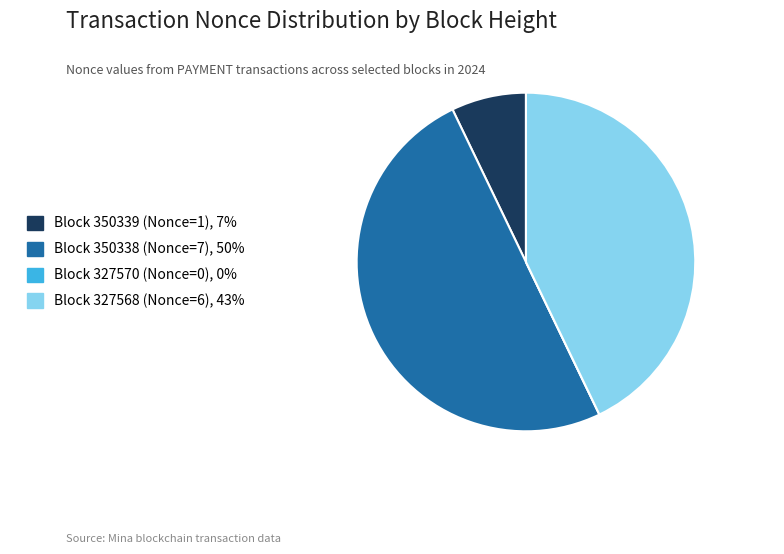

Which has a higher value, Block 350338 (Nonce=7), 50% or Block 350339 (Nonce=1), 7%?

Block 350338 (Nonce=7), 50%